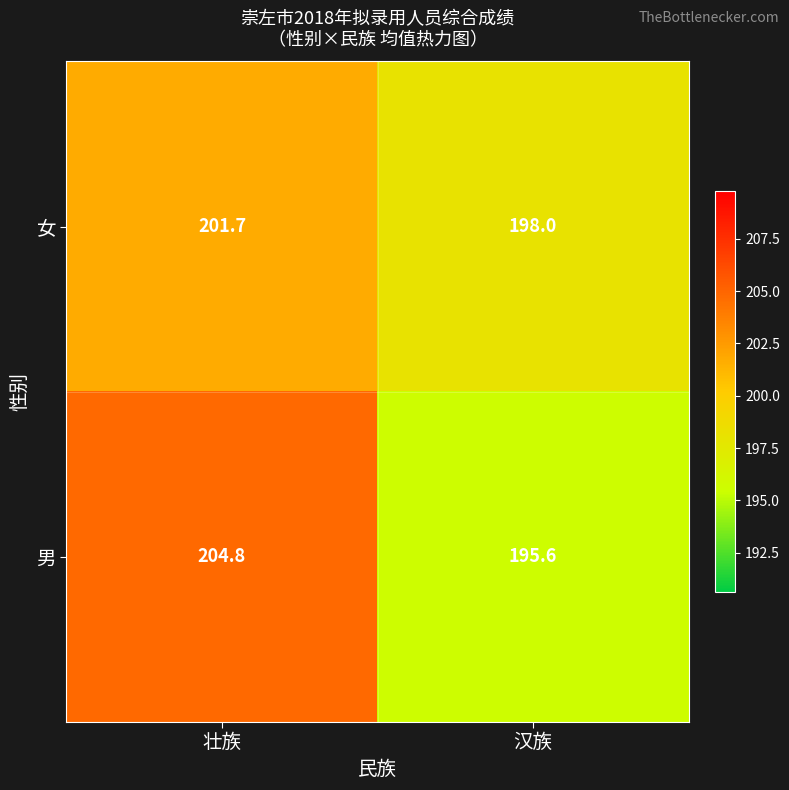

At which category is the sum across all series the highest?

壮族